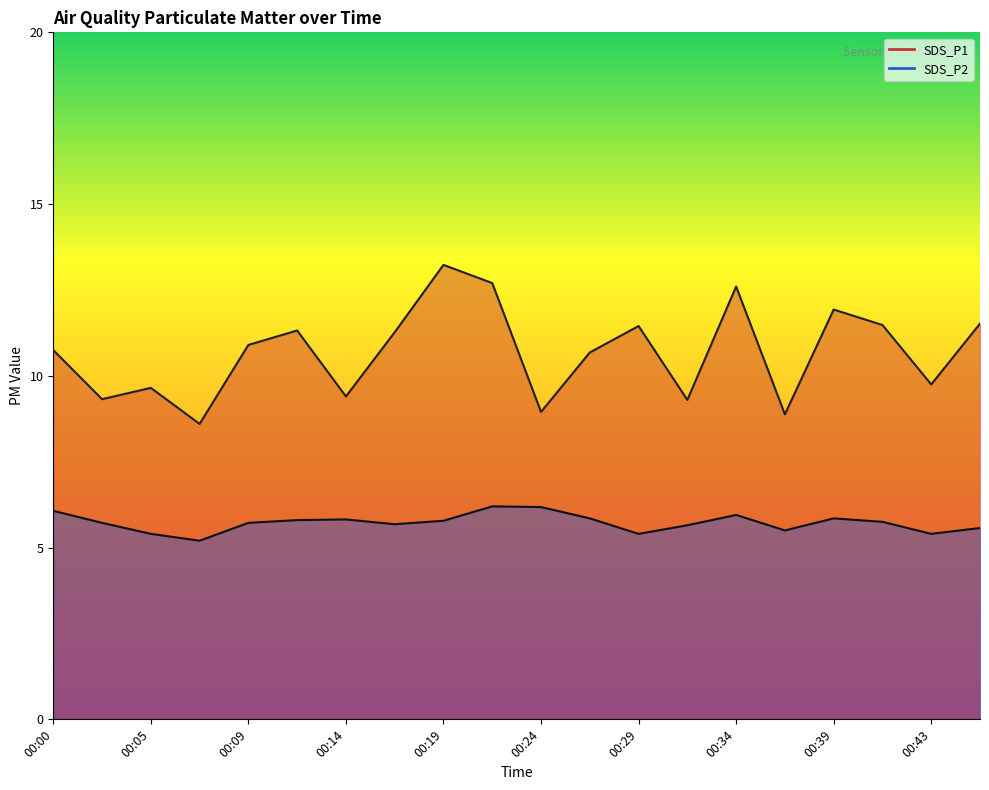

What position from the right is 00:00?

20